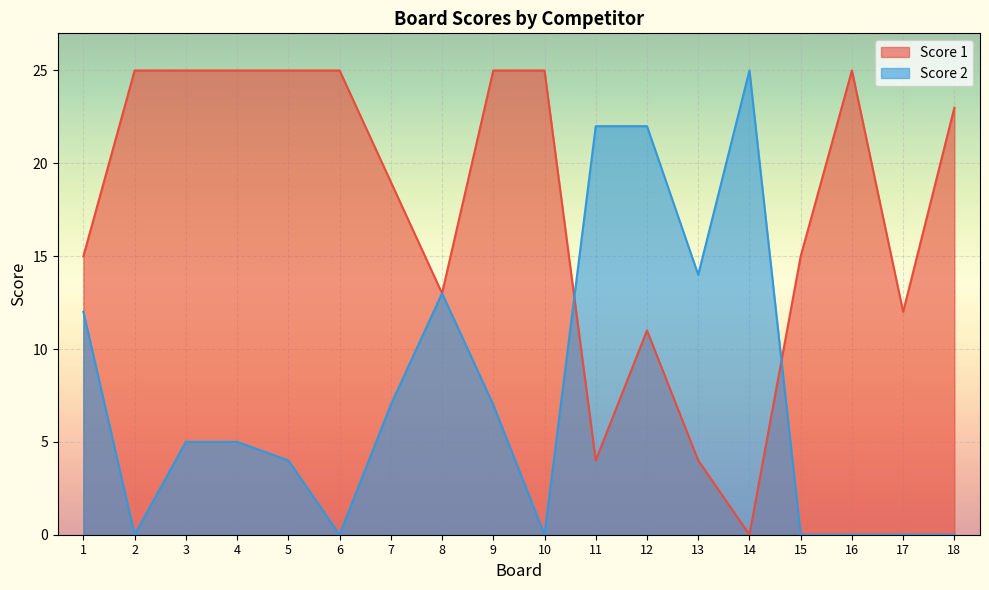

At 2, list the series in order from largest to smallest.

Score 1, Score 2